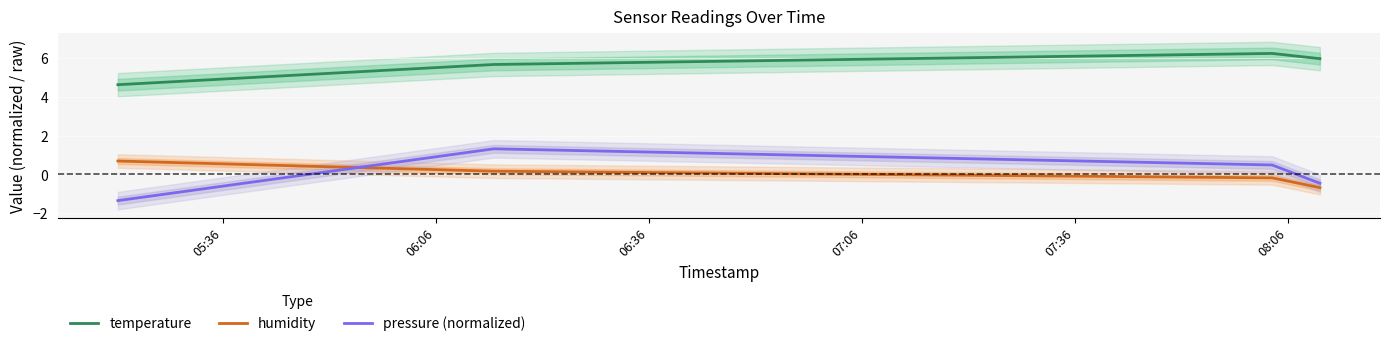

How many series are shown in this chart?

3